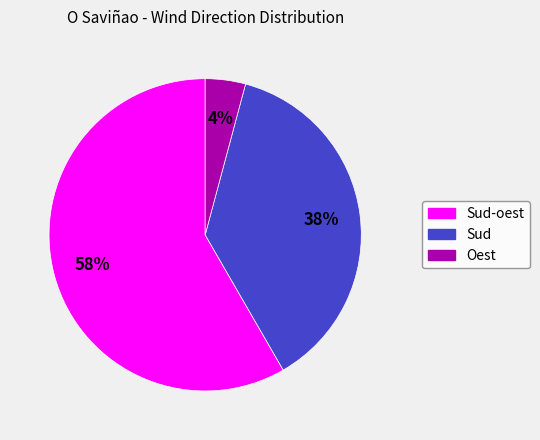

Is there any slice that represents more than half of the pie?

Yes